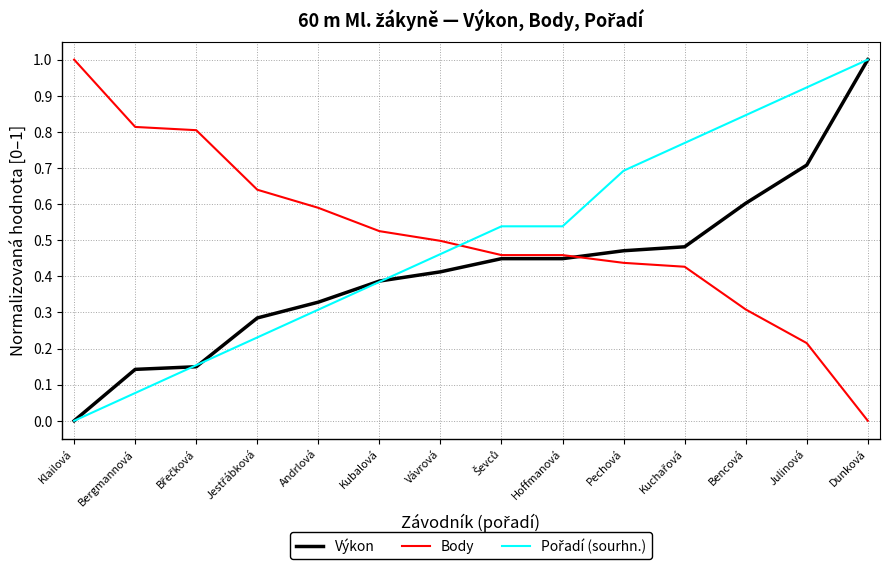

Is it true that Body equals 0.6 at Andrlová?

True